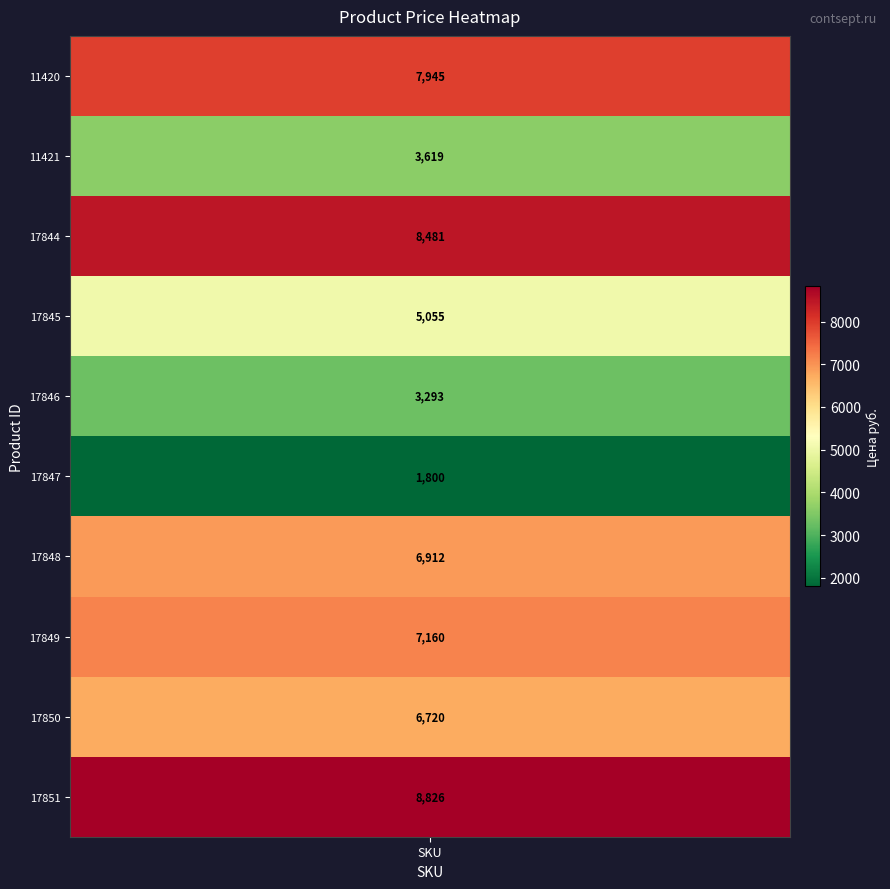

Reading right to left, transcribe all the data shown in this chart.

XGLAS-1306=8826	XGLAS-1303=6720	XGLAS-1305=7160	XGLAS-1302=6912	XGLAS-1308=1800	XGLAS-1304=3293	XGLAS-1307=5055	XGLAS-1301=8481	V0129-1510=3619	V0129-2912=7945